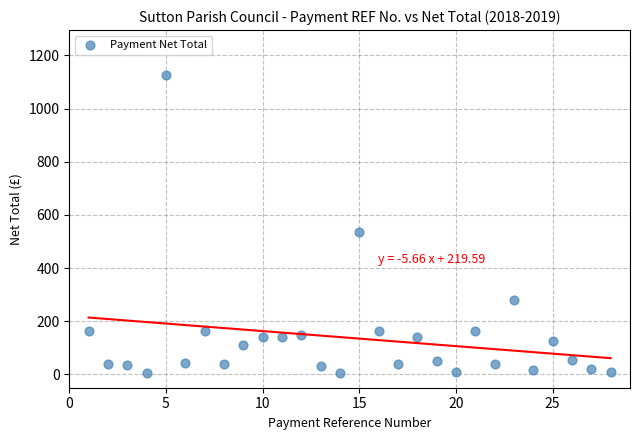

What is the range of Y values (max minus min)?

1119.0